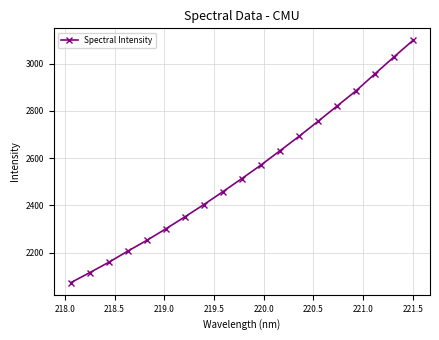

What is the minimum value shown in the chart?

2072.6